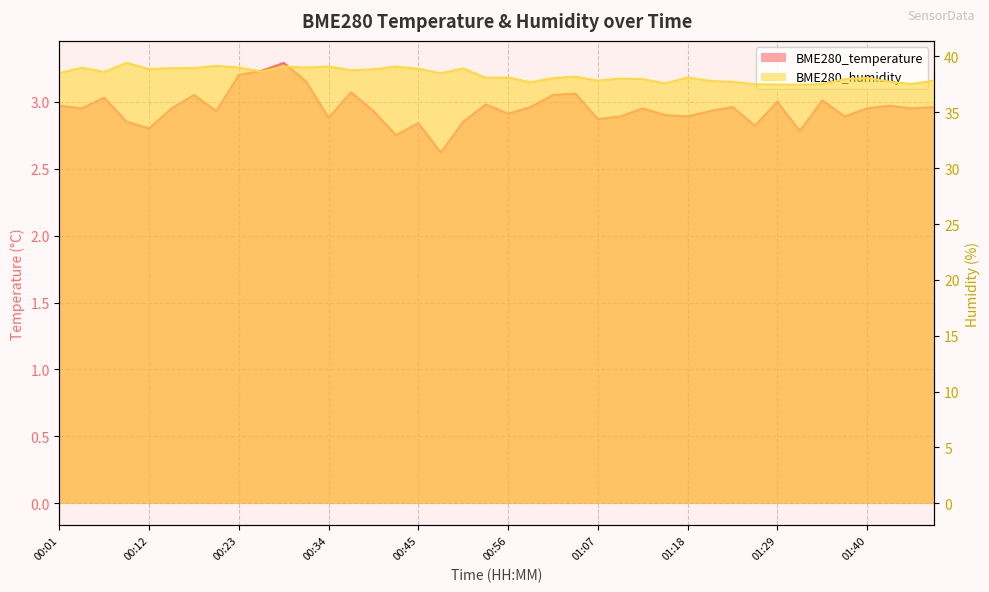

Count the number of categories in the chart.

40